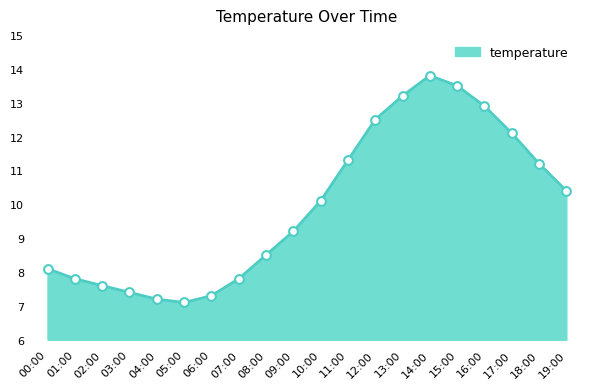

Between 02:00 and 01:00, which is larger?

01:00